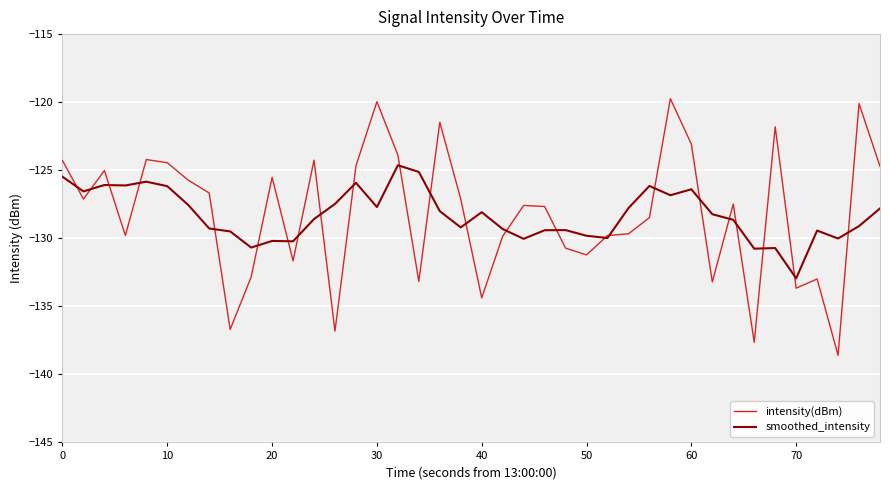

List the series in order of their peak value, lowest first.

smoothed_intensity, intensity(dBm)